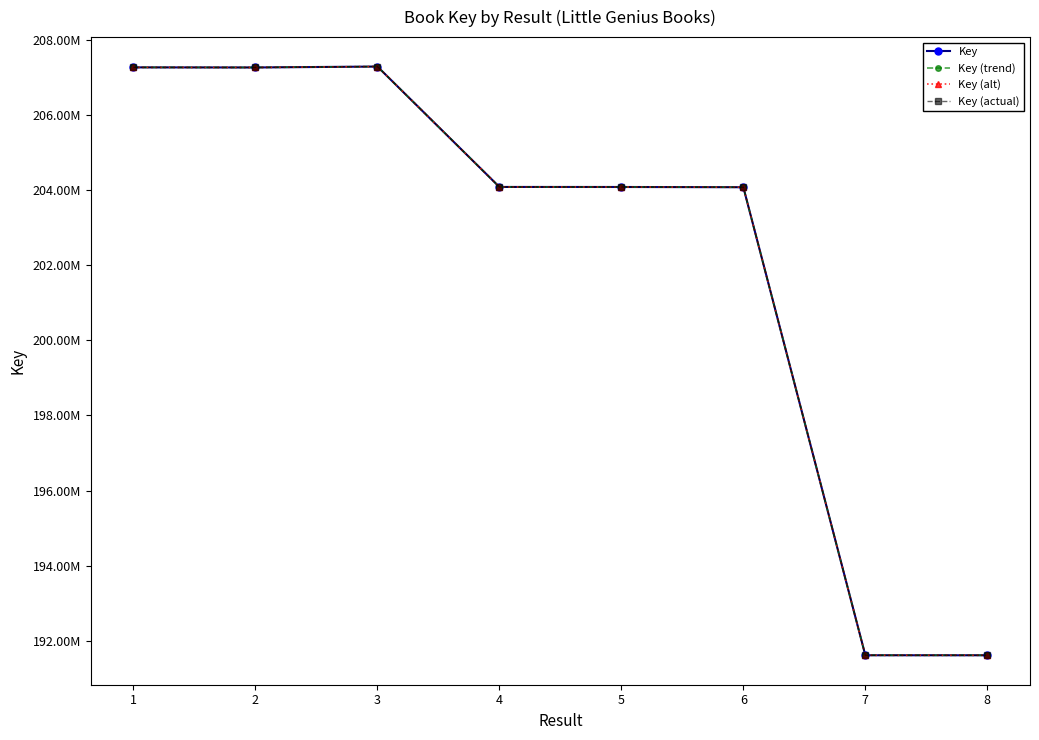

Is this an area chart (filled region under the line)?

No